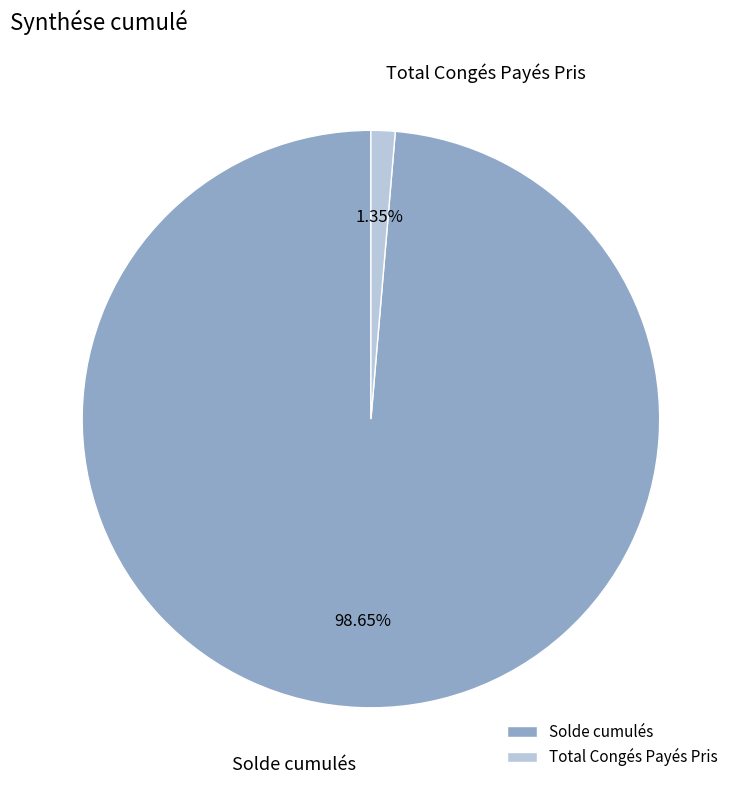

True or false: Solde cumulés accounts for 99% of the total.

True